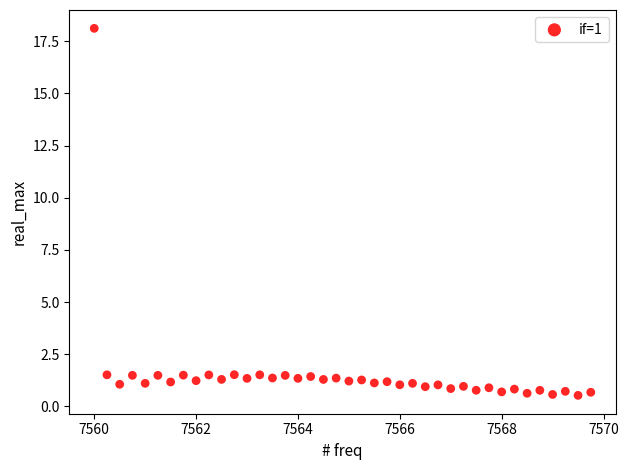

What is the range of Y values (max minus min)?

17.6